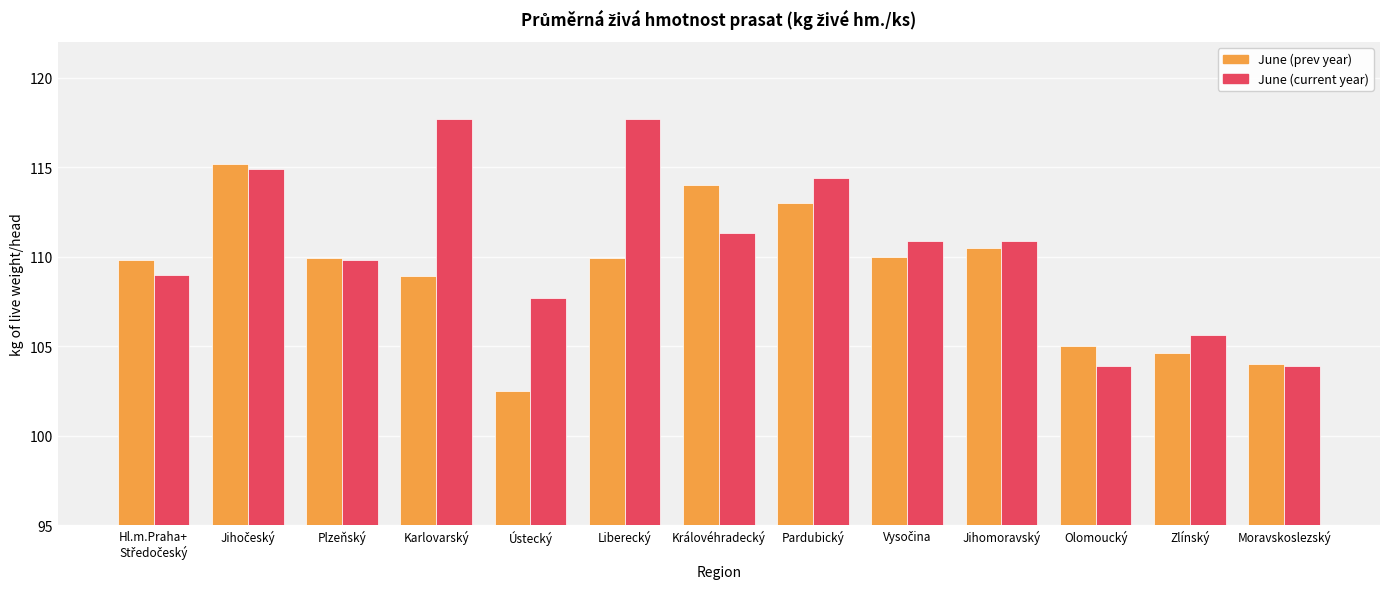

What is the spread (max minus min) of values at Jihomoravský?

0.4